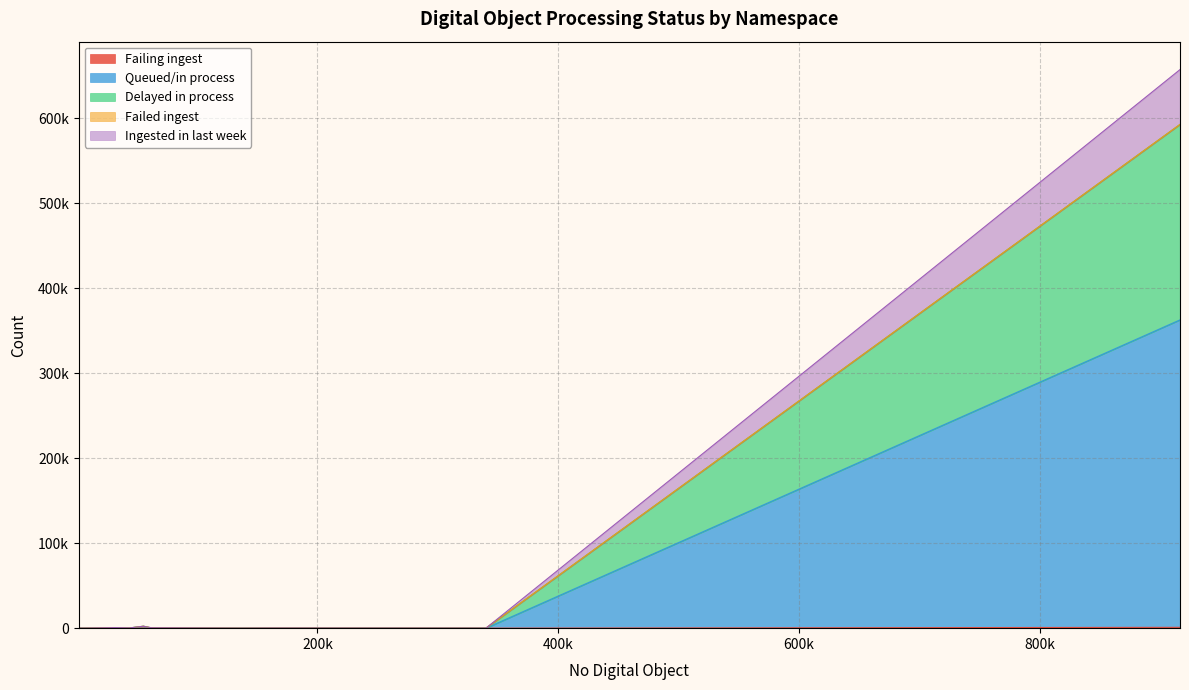

Reading left to right, what are all the values shown in this chart?

Failing ingest: 0	0	0	0	0	0	0	0	982	0	0	0	0
Queued/in process: 4	2117	142	36	187	2	256	44	361641	141	98	10	226
Delayed in process: 2	177	142	36	96	2	256	44	229965	141	69	10	231
Failed ingest: 0	0	0	0	0	0	0	0	3	0	0	0	0
Ingested in last week: 0	0	0	0	350	0	0	0	64472	0	0	0	0